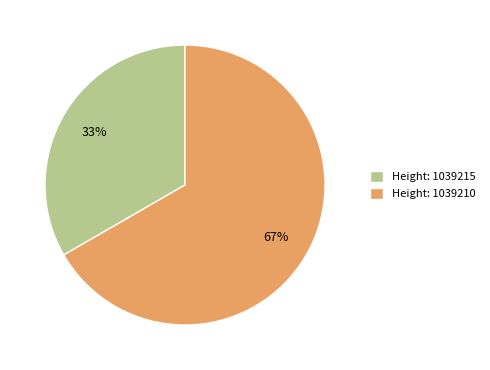

How many segments does this pie chart have?

2